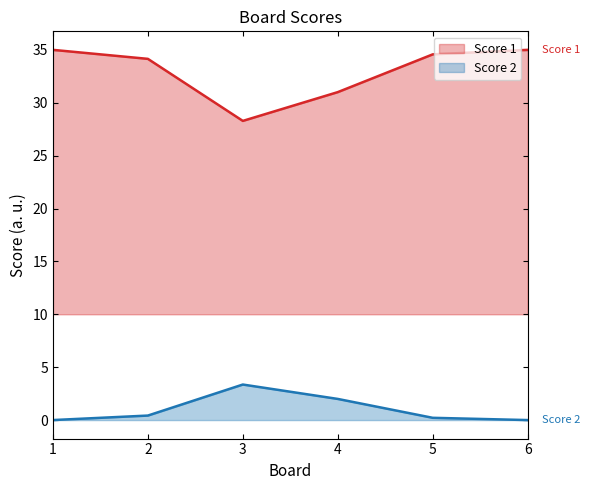

Reading right to left, extract all data points from this chart.

Score 1 line: 35.0	34.6	31.0	28.3	34.1	35.0
Score 2 line: 0.0	0.2	2.0	3.4	0.4	0.0